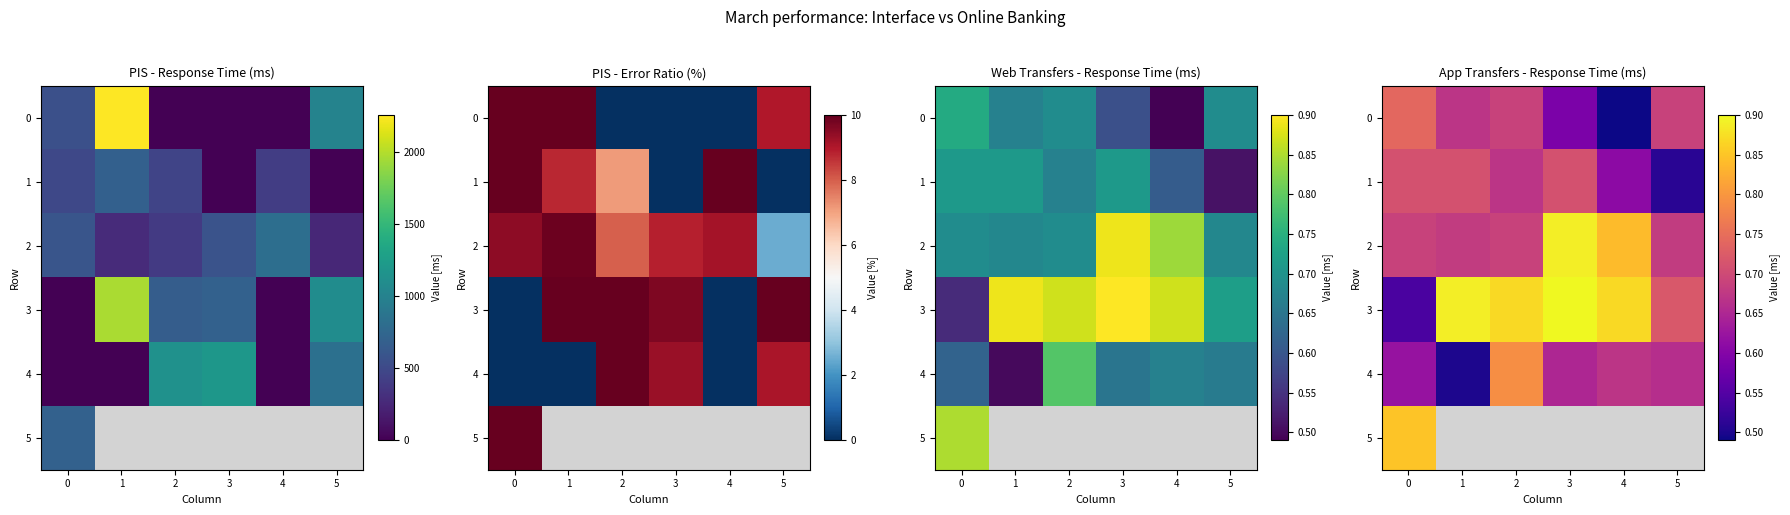

Which series has the largest total across all categories?

3